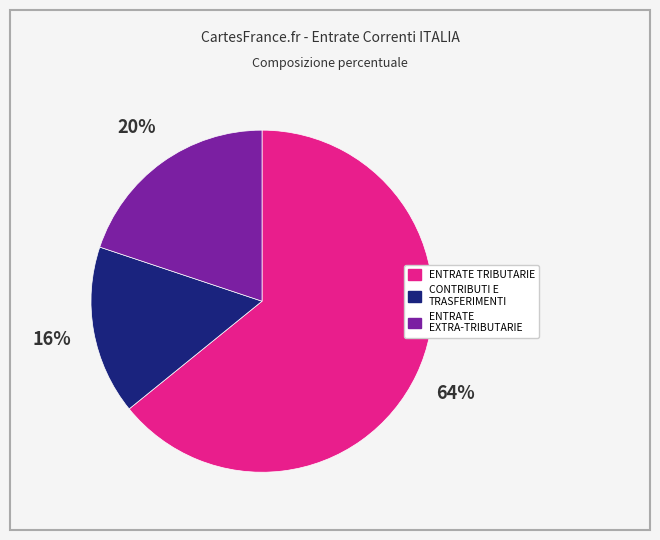

To the nearest percent, what is the average slice percentage?

33%